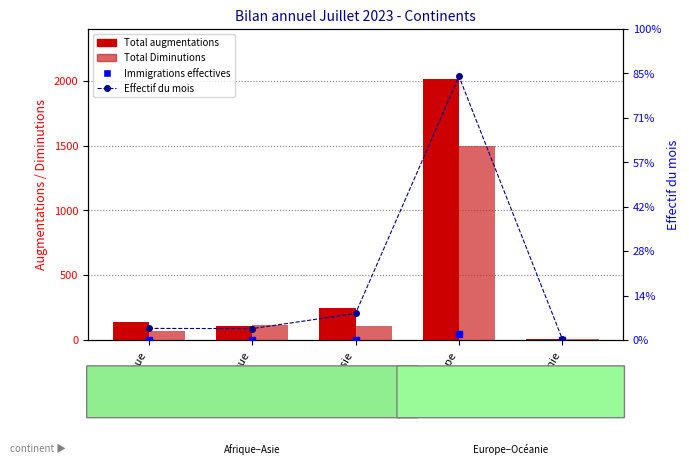

Which series has the widest spread of values?

Effectif du mois